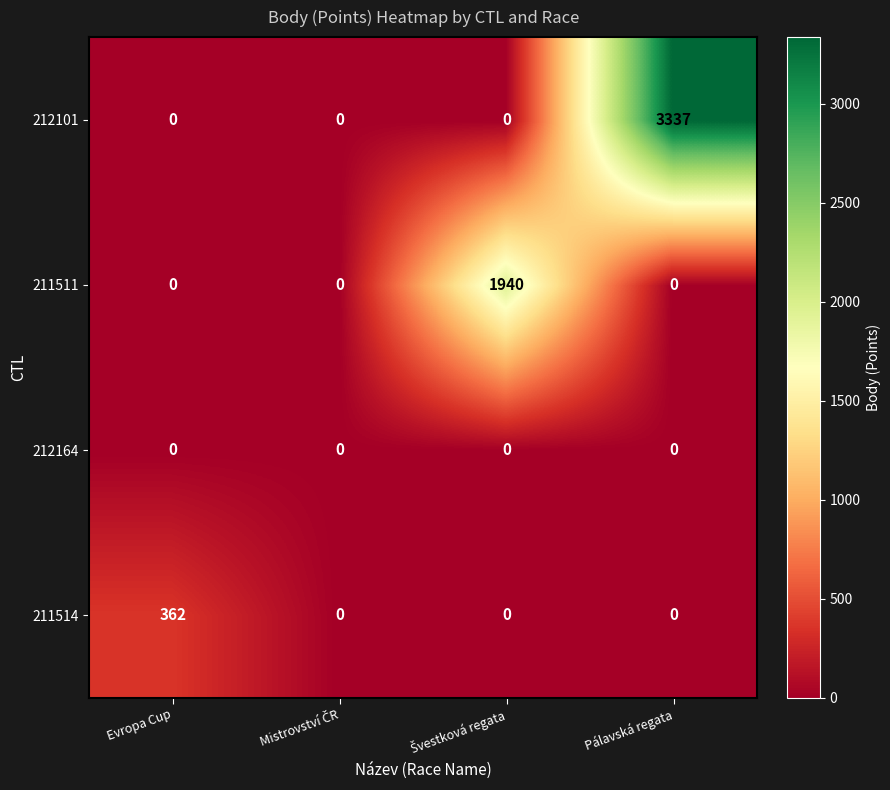

Reading right to left, list all the values displayed in this chart.

212101: 3337	0	0	0
211511: 0	1940	0	0
212164: 0	0	0	0
211514: 0	0	0	362